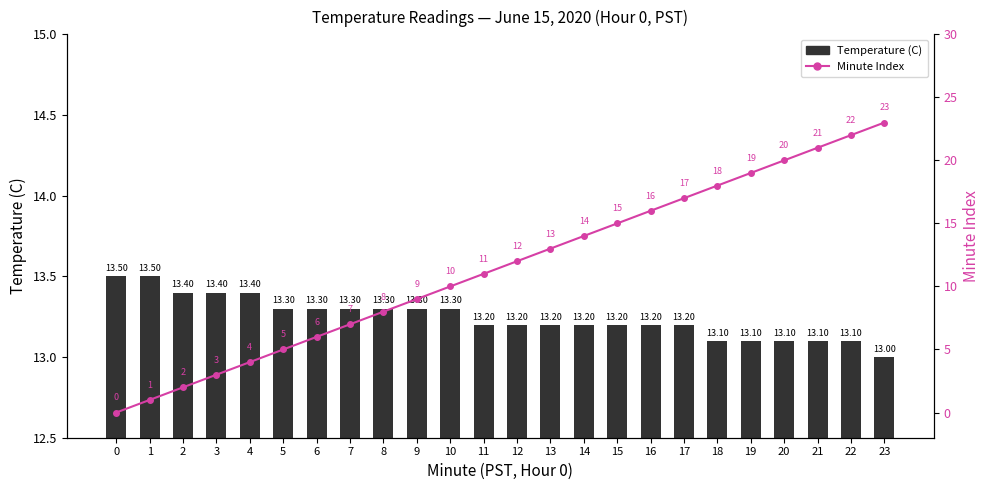

Which series has the largest total across all categories?

Temperature (C)